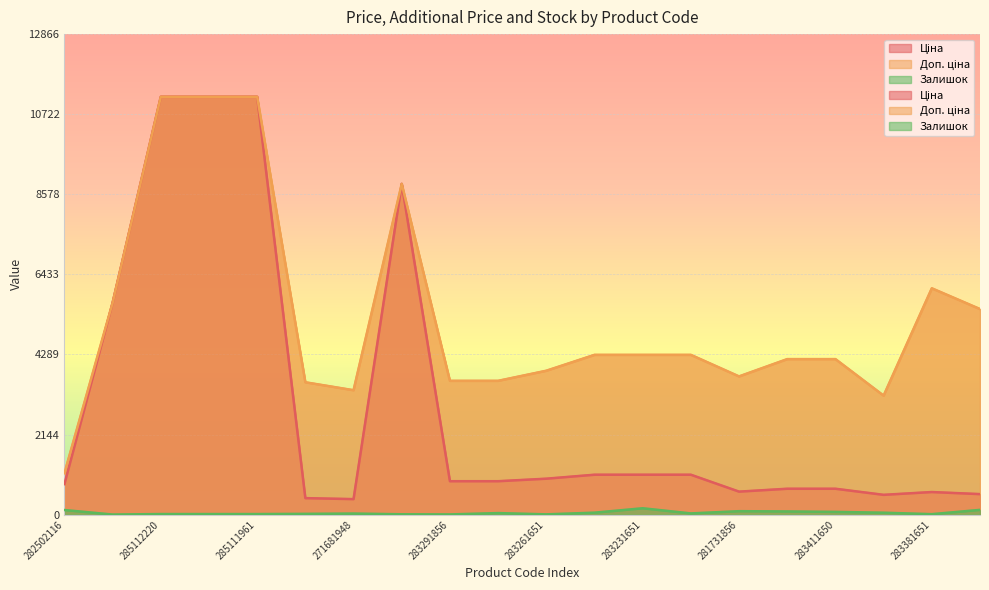

Does the chart display data point markers on the line(s)?

No